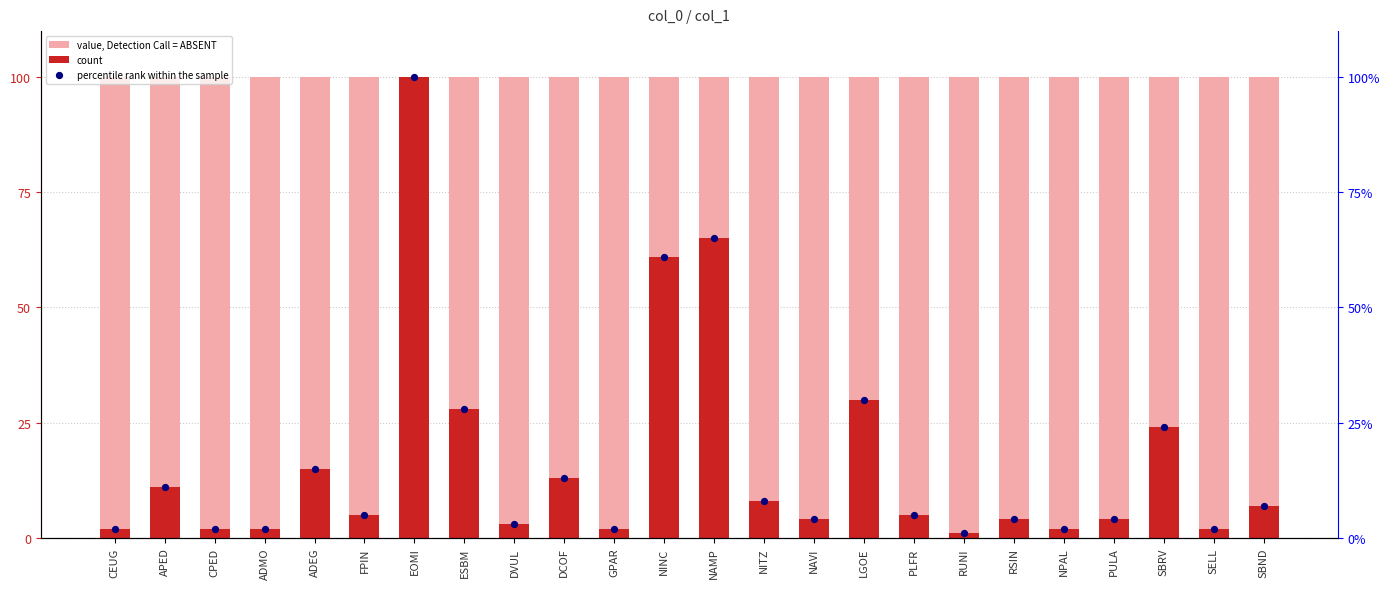

Which series has the widest spread of Y values?

count